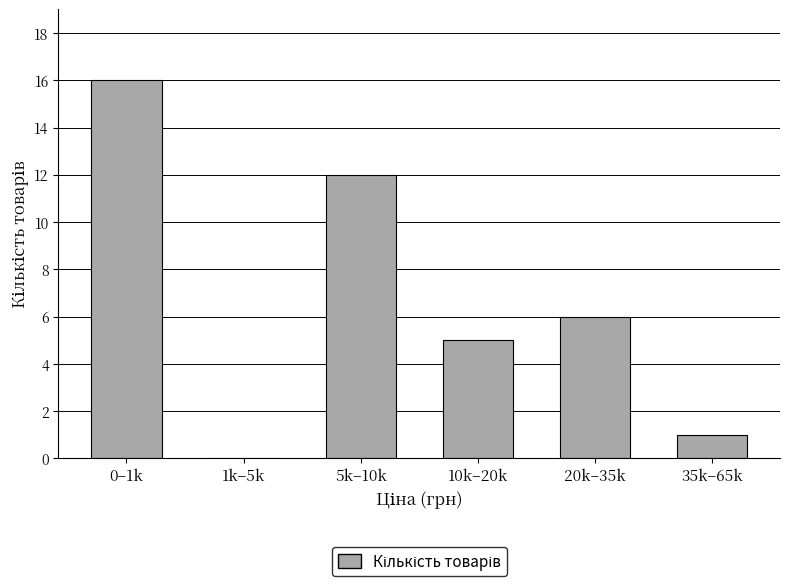

Reading right to left, extract all data points from this chart.

35k–65k=1	20k–35k=6	10k–20k=5	5k–10k=12	1k–5k=0	0–1k=16